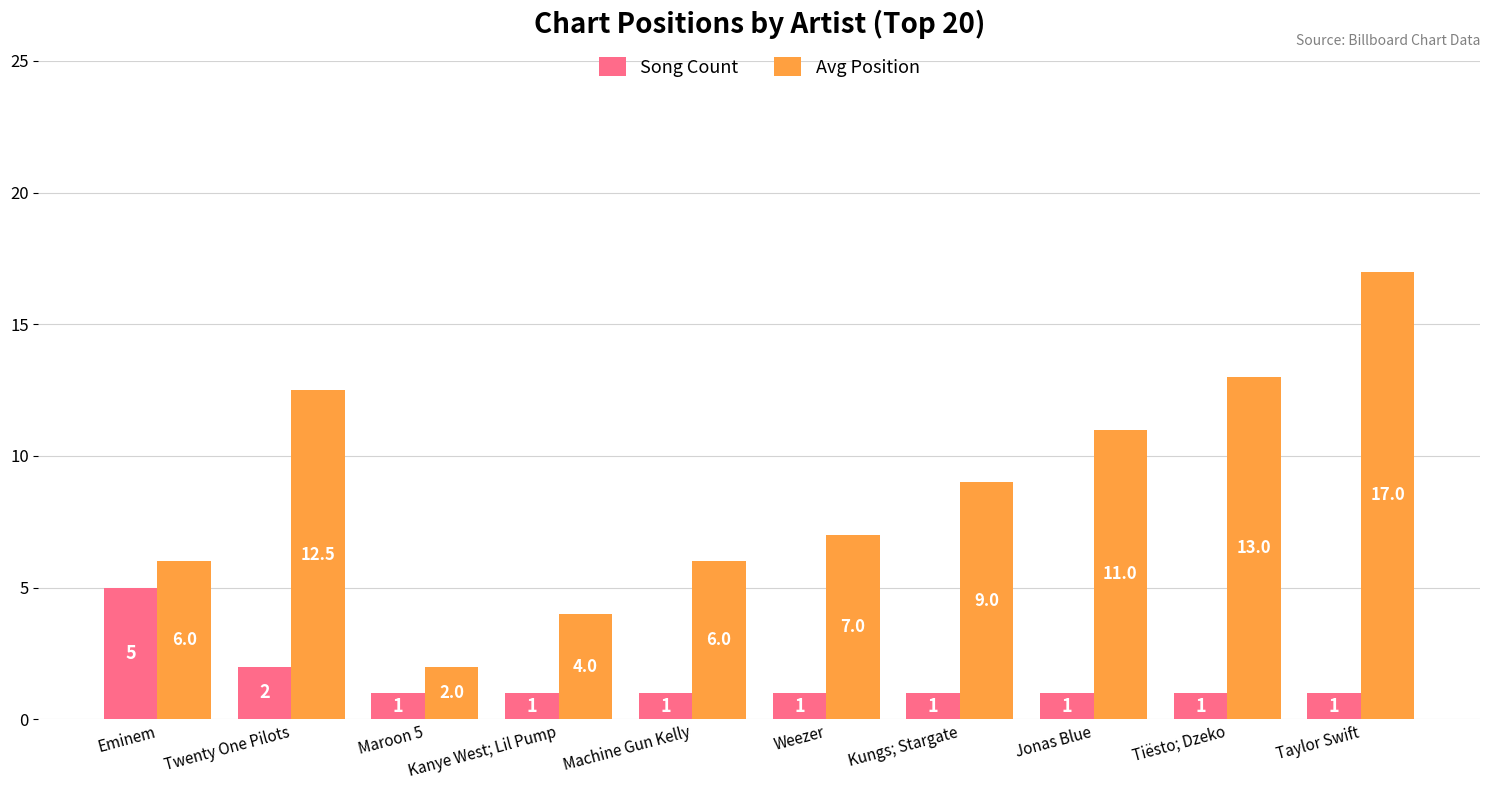

Reading left to right, extract all data points from this chart.

Song Count: 5.0	2.0	1.0	1.0	1.0	1.0	1.0	1.0	1.0	1.0
Avg Position: 6.0	12.5	2.0	4.0	6.0	7.0	9.0	11.0	13.0	17.0